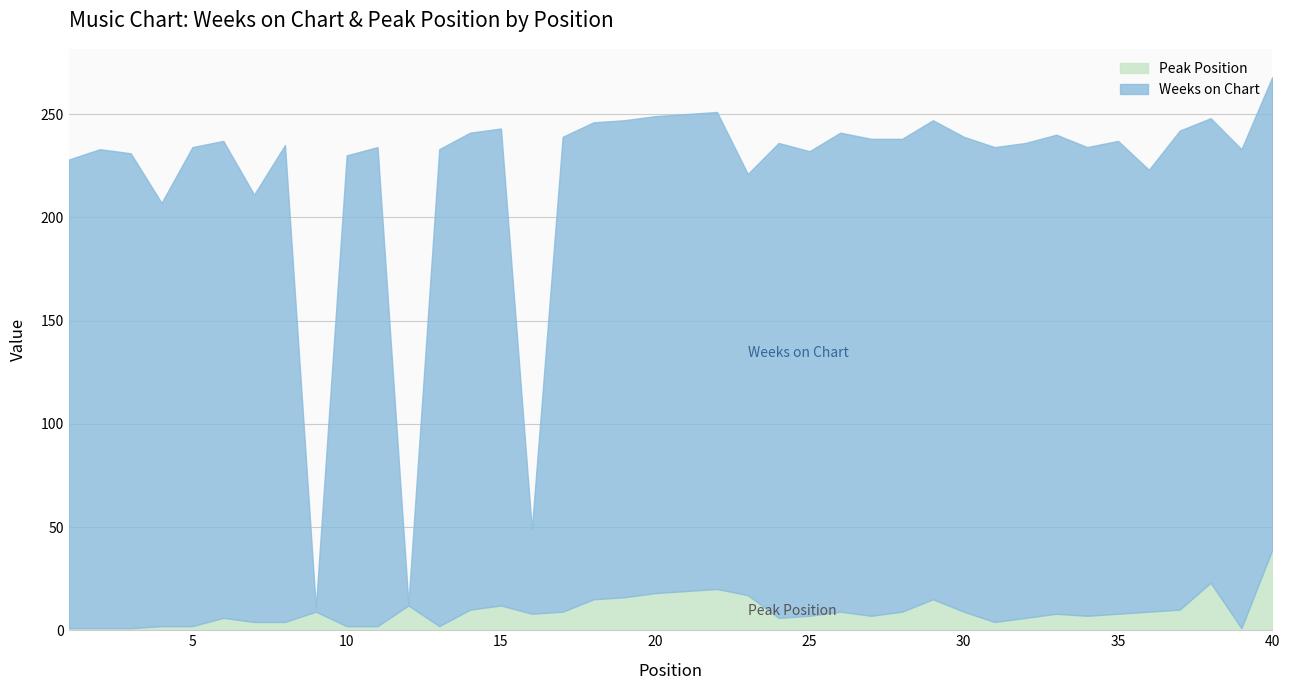

At which label does Peak Position reach its peak?

40